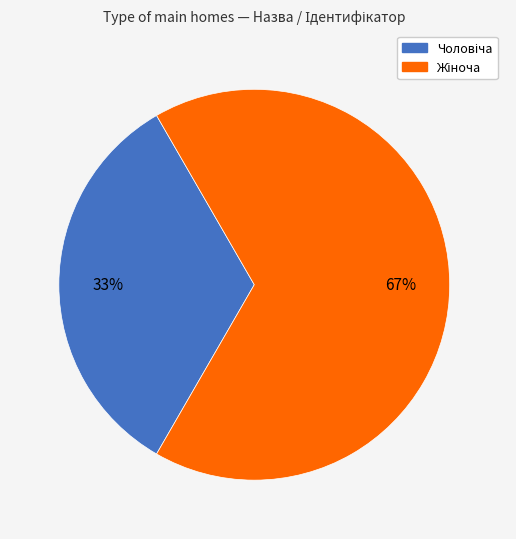

To the nearest percent, what is the average slice percentage?

50%